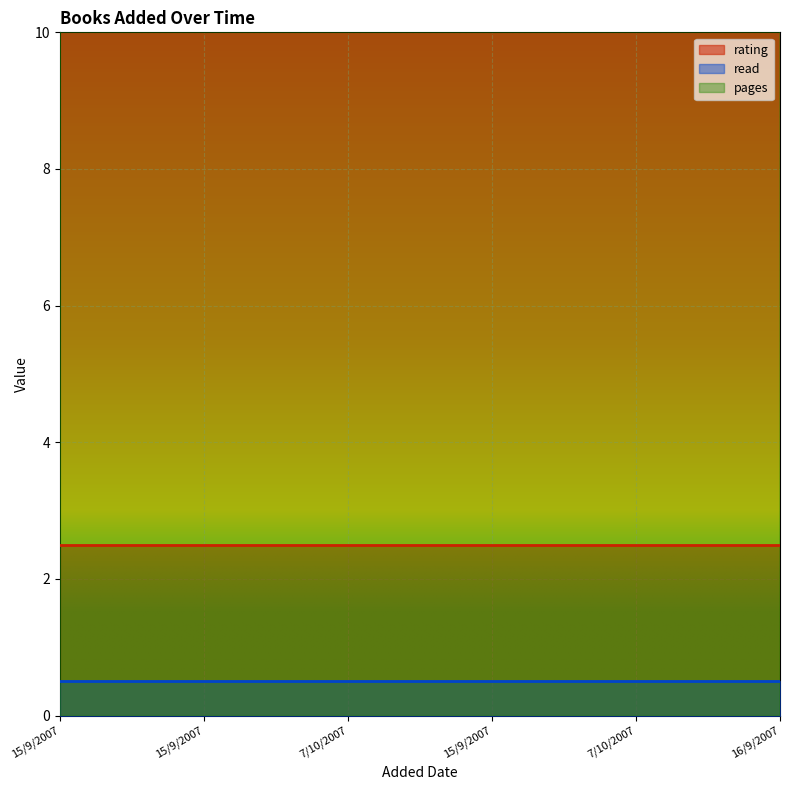

How many lines are shown in the chart?

3